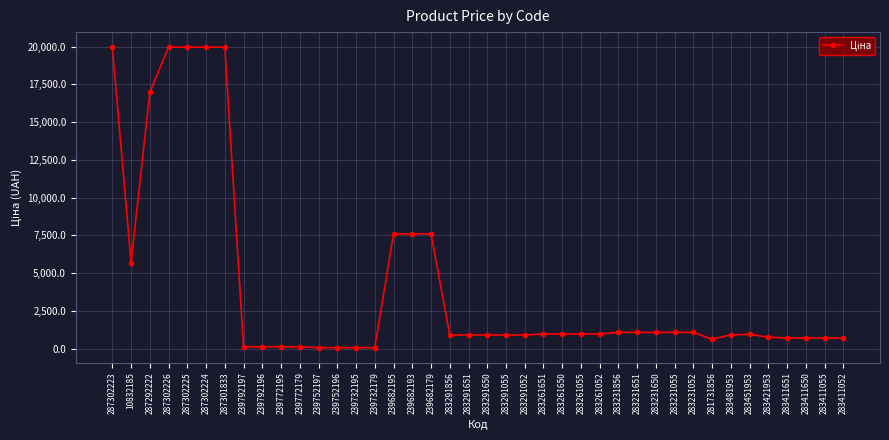

The value at 283291651 is 895.9. True or false?

True